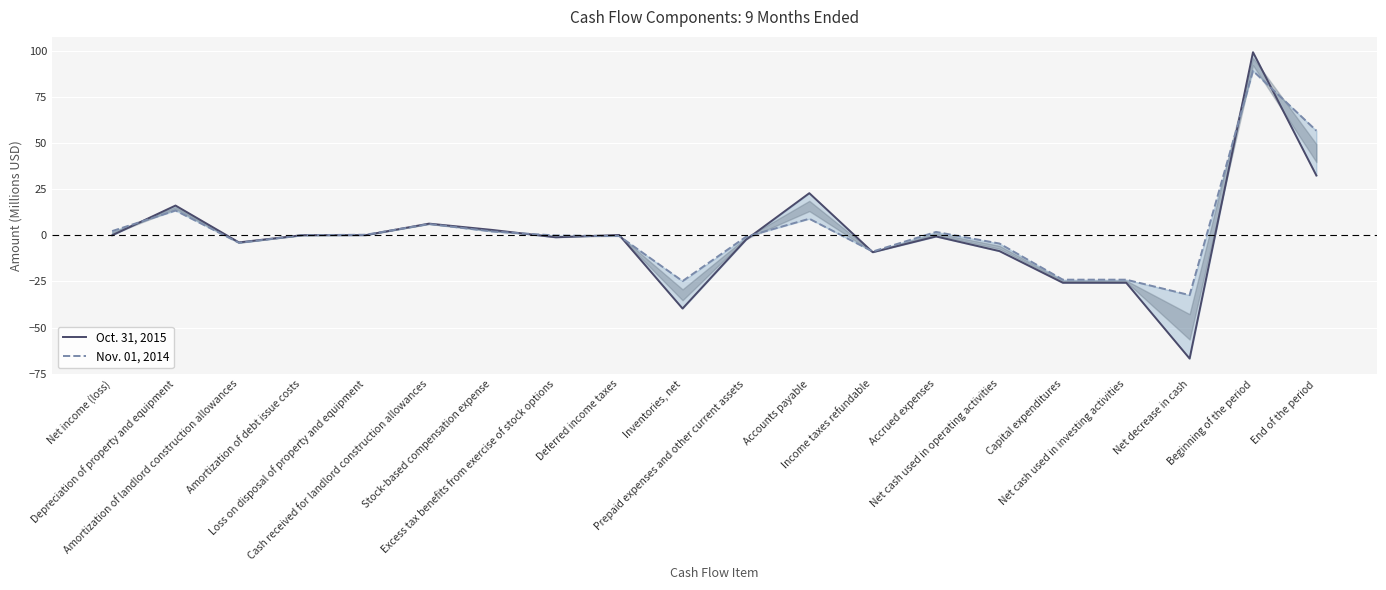

What is the difference between the maximum and minimum values in the Nov. 01, 2014 series?

121.5